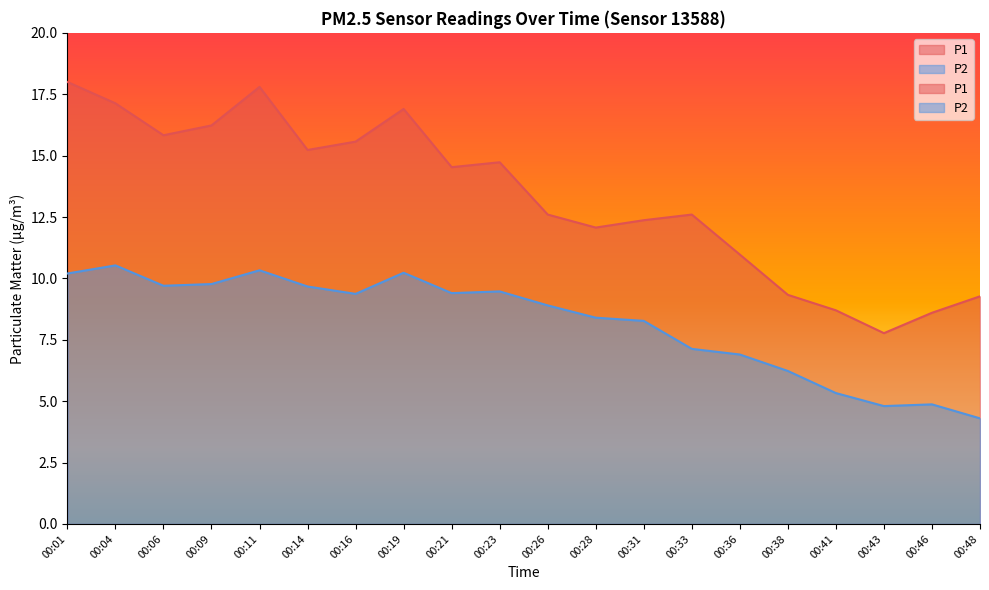

What is the difference between the maximum and minimum values in the P2 series?

6.2